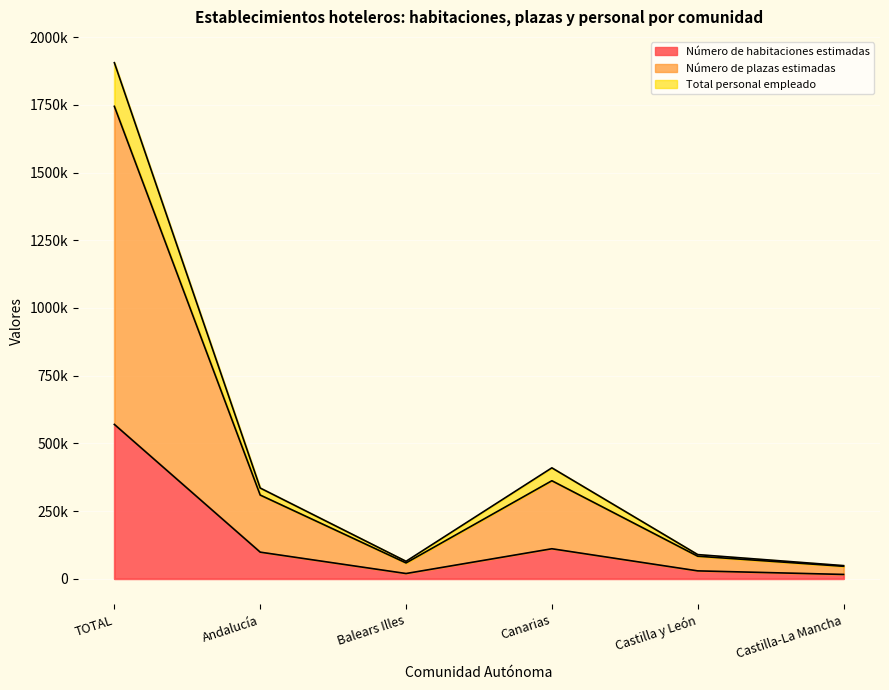

True or false: Total personal empleado has a value of 2825954 at TOTAL.

False